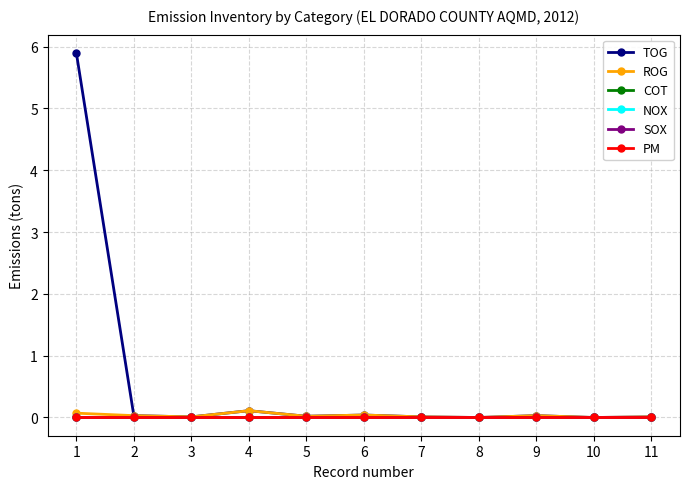

Is this an area chart (filled region under the line)?

No